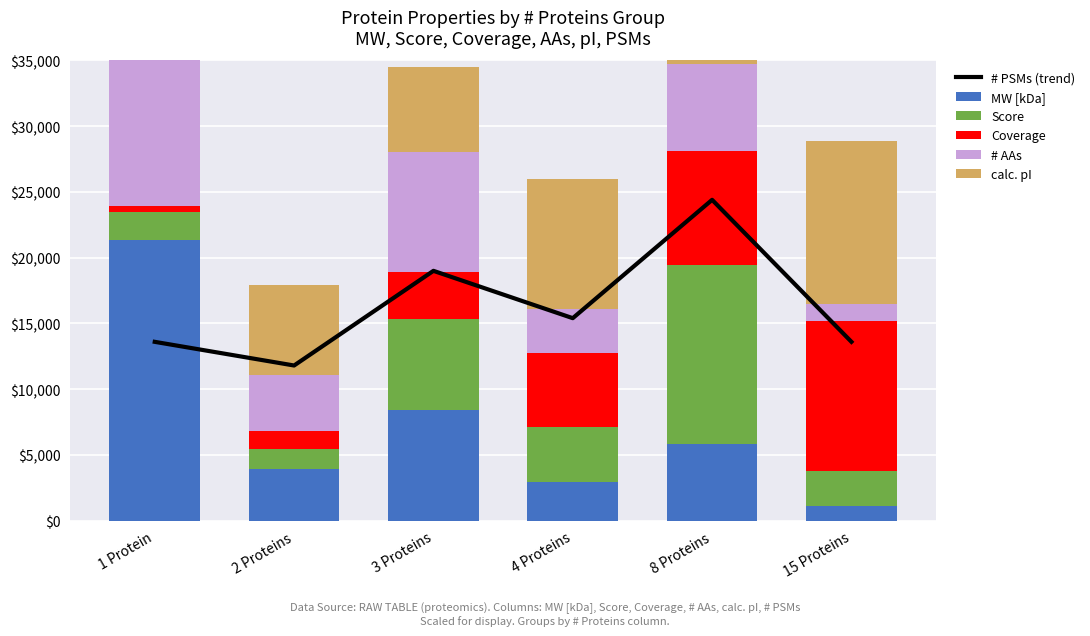

What is the lowest value of the MW [kDa] series?

1110.5